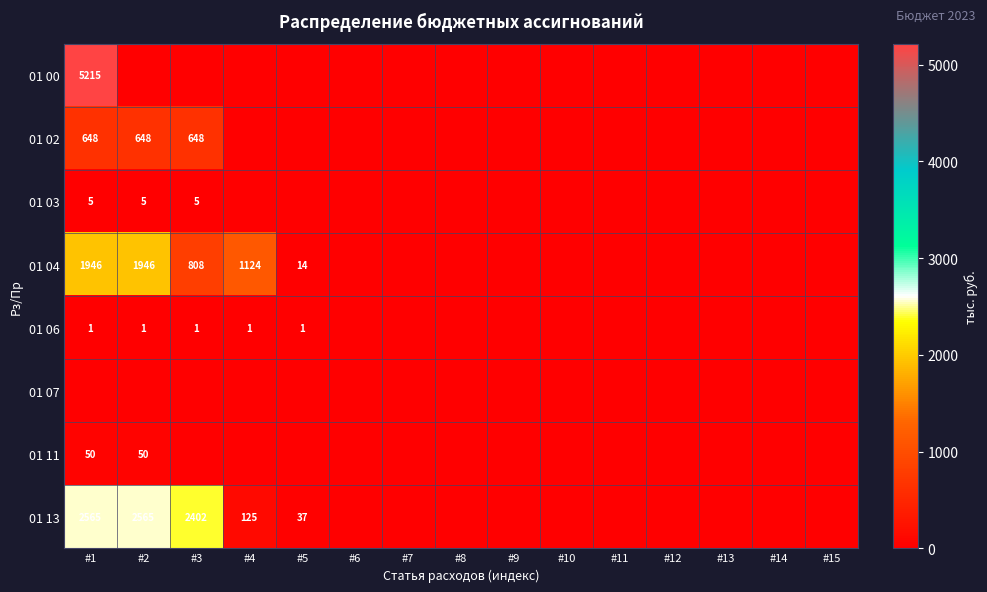

The 01 13 series shows 2402 at #3. True or false?

True